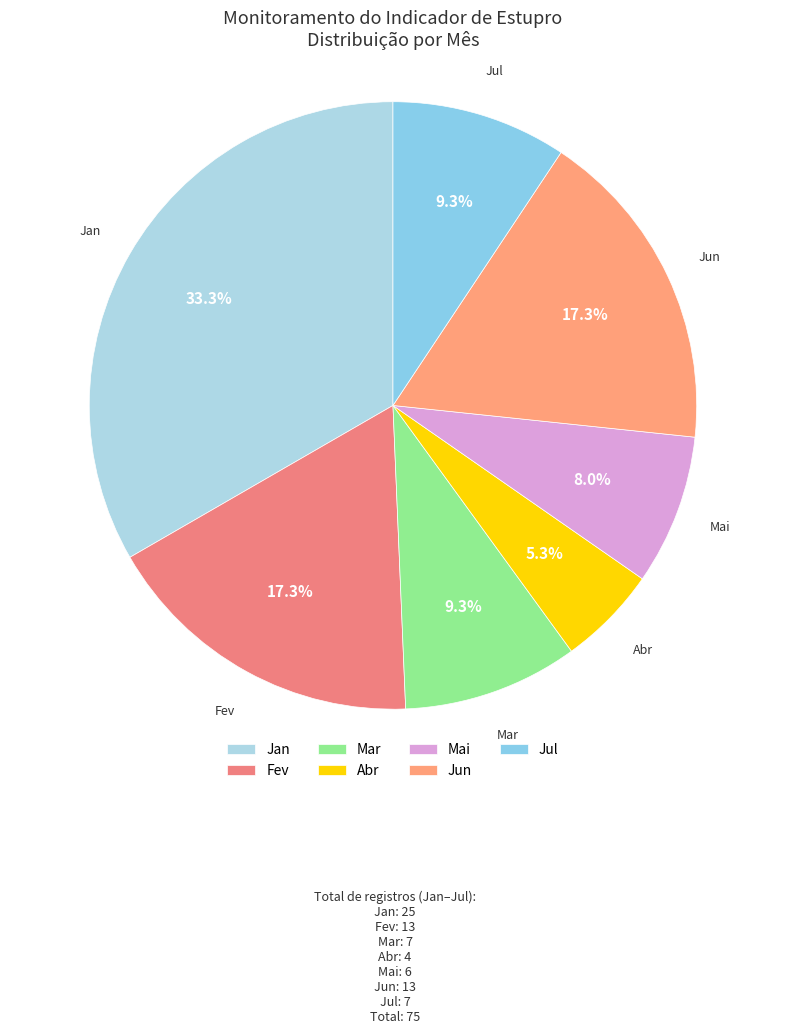

Combined, do Mar and Abr account for over 50%?

No